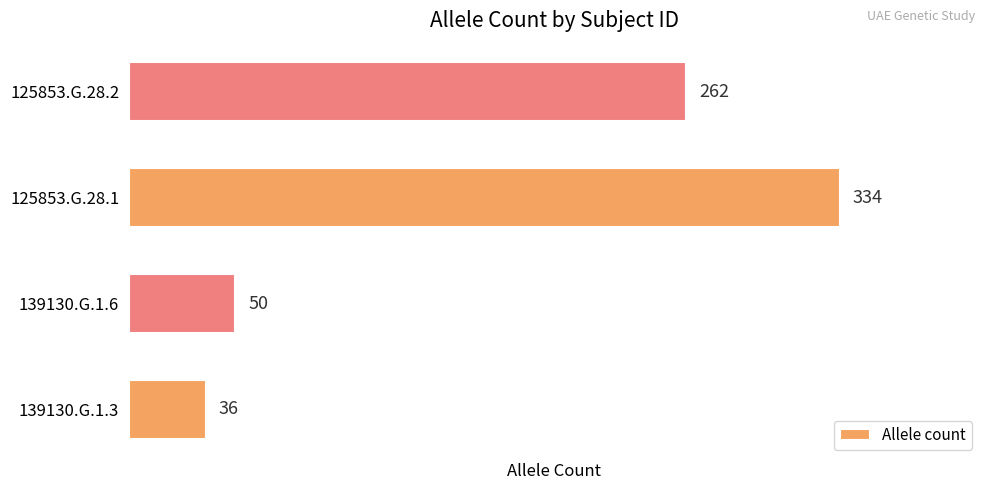

Is it true that the value at 125853.G.28.1 is 334?

True